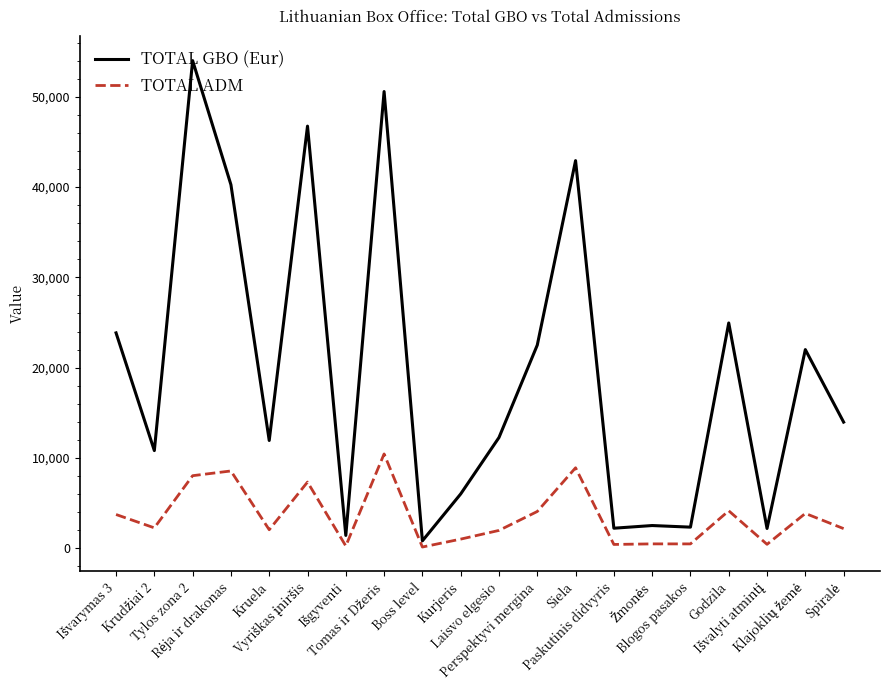

Which series has the widest spread of values?

TOTAL GBO (Eur)